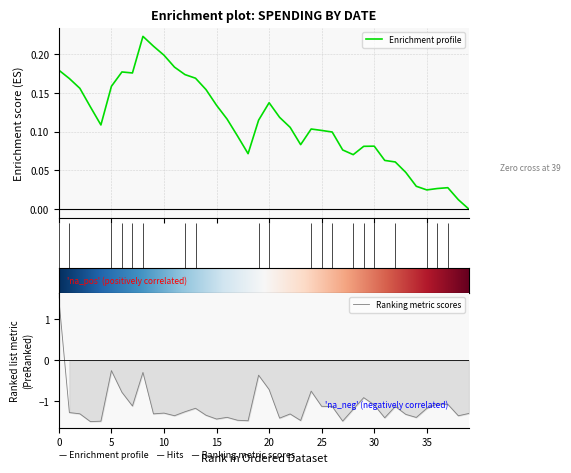

True or false: Ranking metric scores has a value of -1.8 at 30.

False